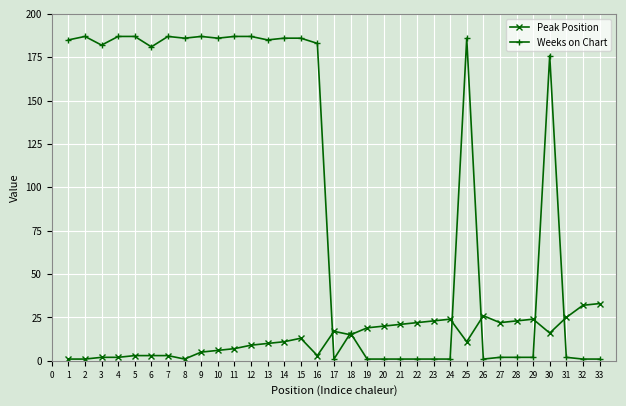

Reading left to right, list all the values displayed in this chart.

Peak Position: 1	1	2	2	3	3	3	1	5	6	7	9	10	11	13	3	17	15	19	20	21	22	23	24	11	26	22	23	24	16	25	32	33
Weeks on Chart: 185	187	182	187	187	181	187	186	187	186	187	187	185	186	186	183	1	16	1	1	1	1	1	1	186	1	2	2	2	176	2	1	1